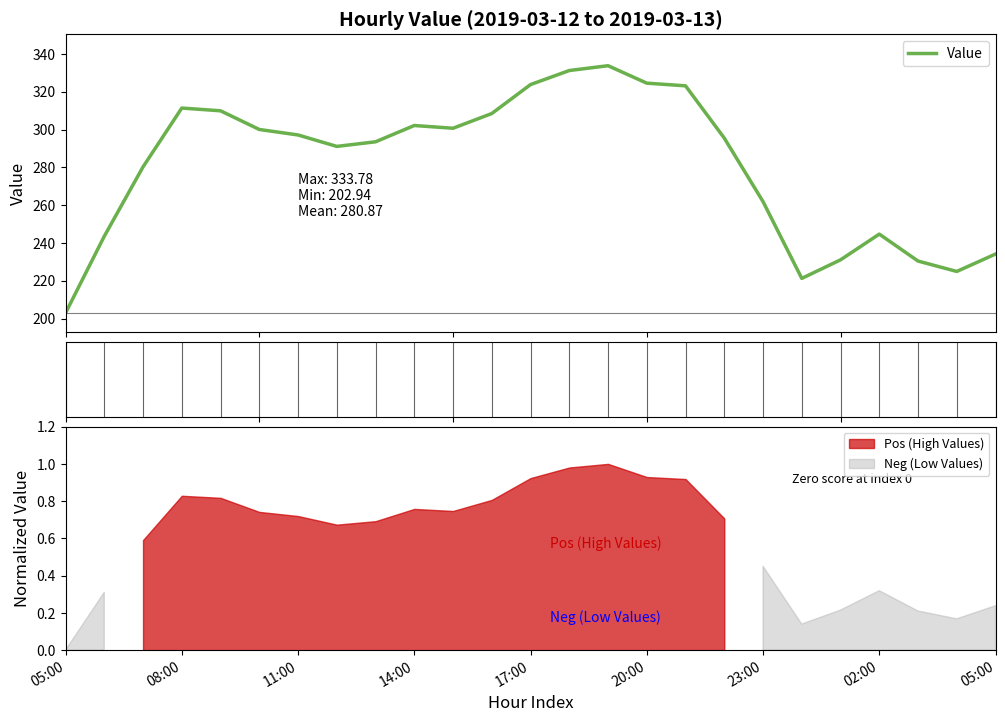

What is the lowest value of the Value series?

202.9